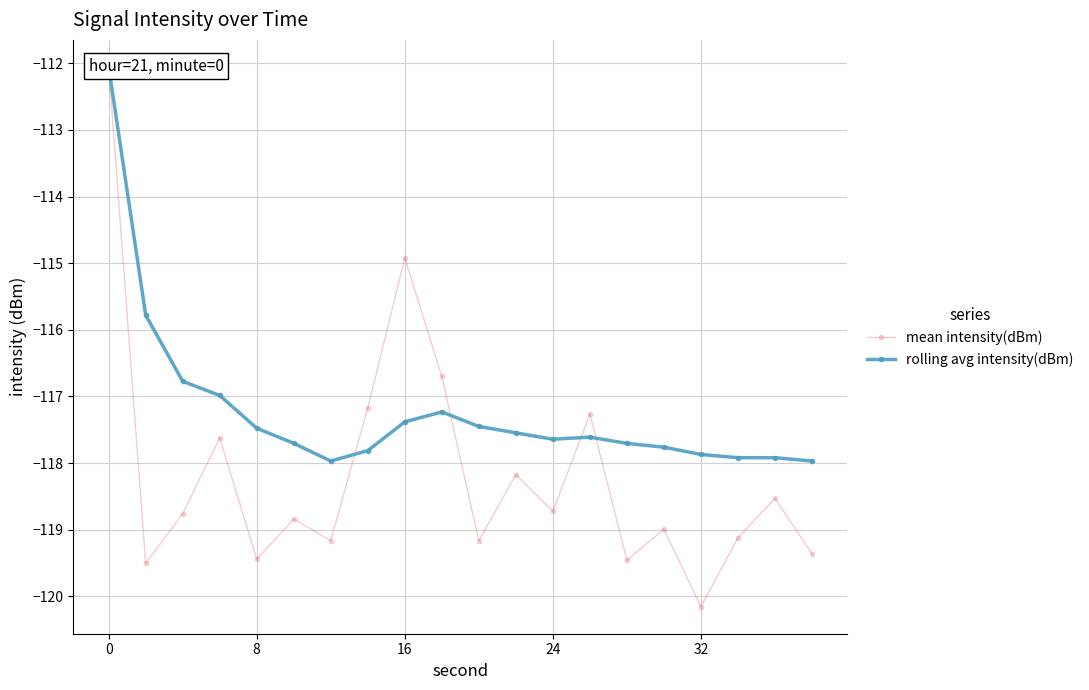

How many values in the rolling avg intensity(dBm) series are below -117?

16